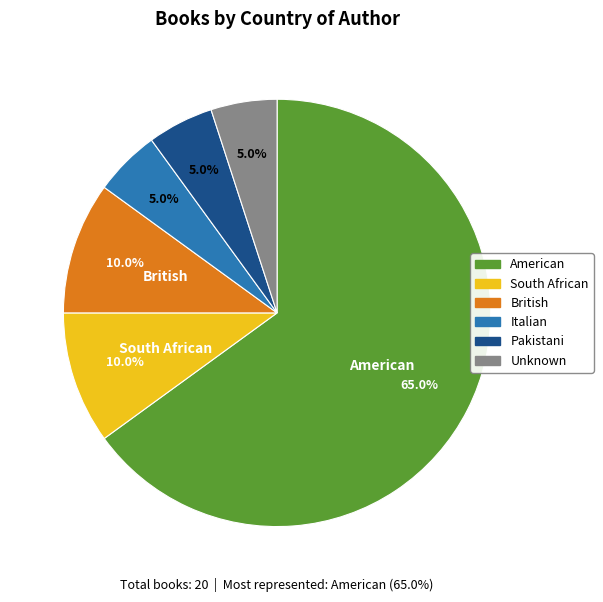

Is it true that British is 10% of the pie?

True